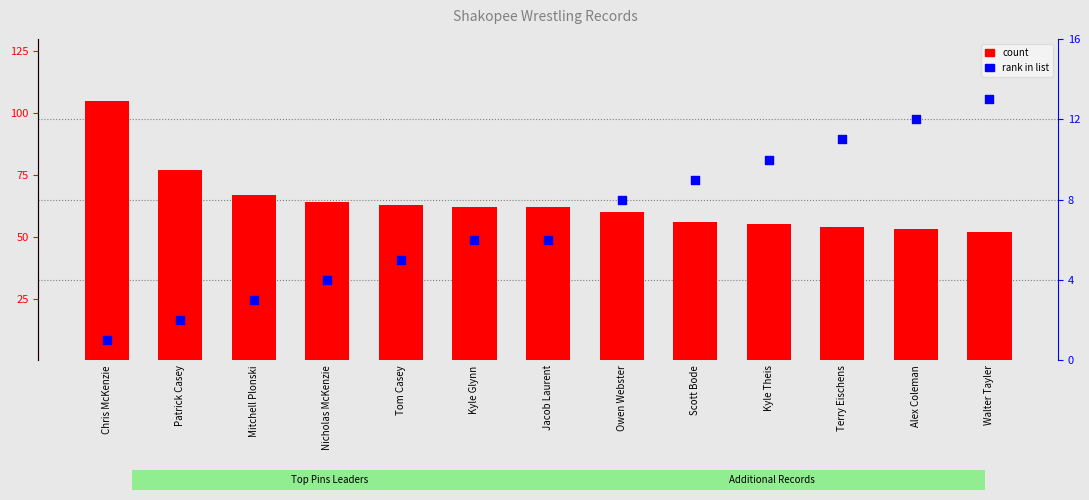

Which series contains the highest Y value?

count